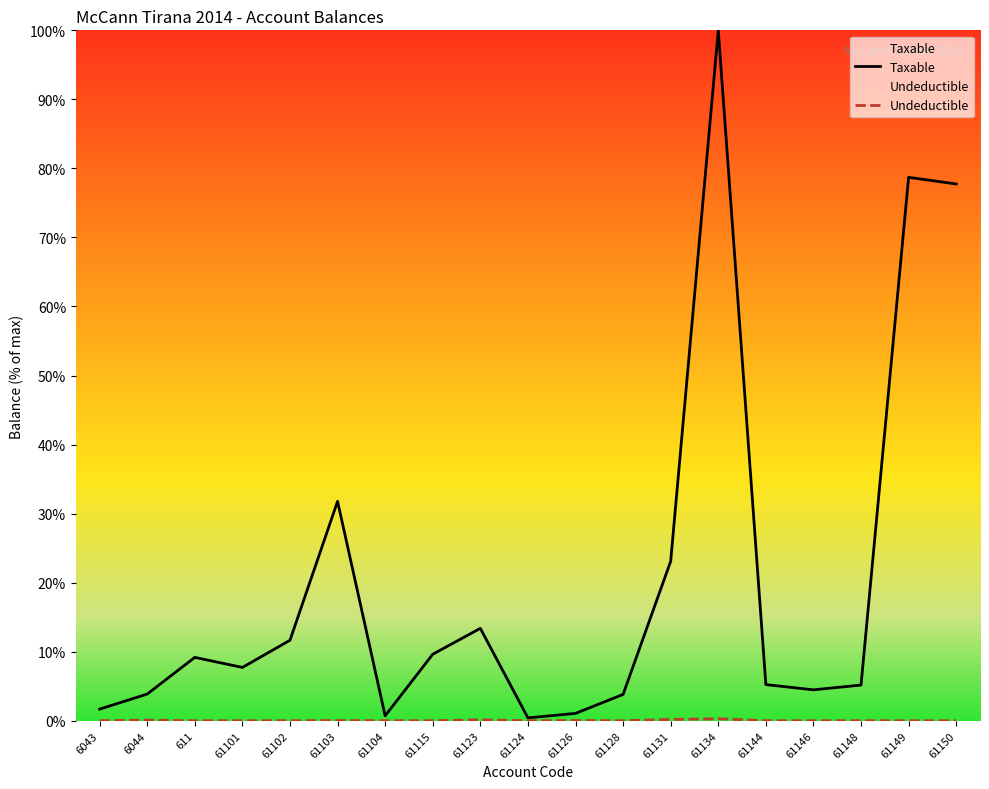

Which category has the lowest value across all series?

6043